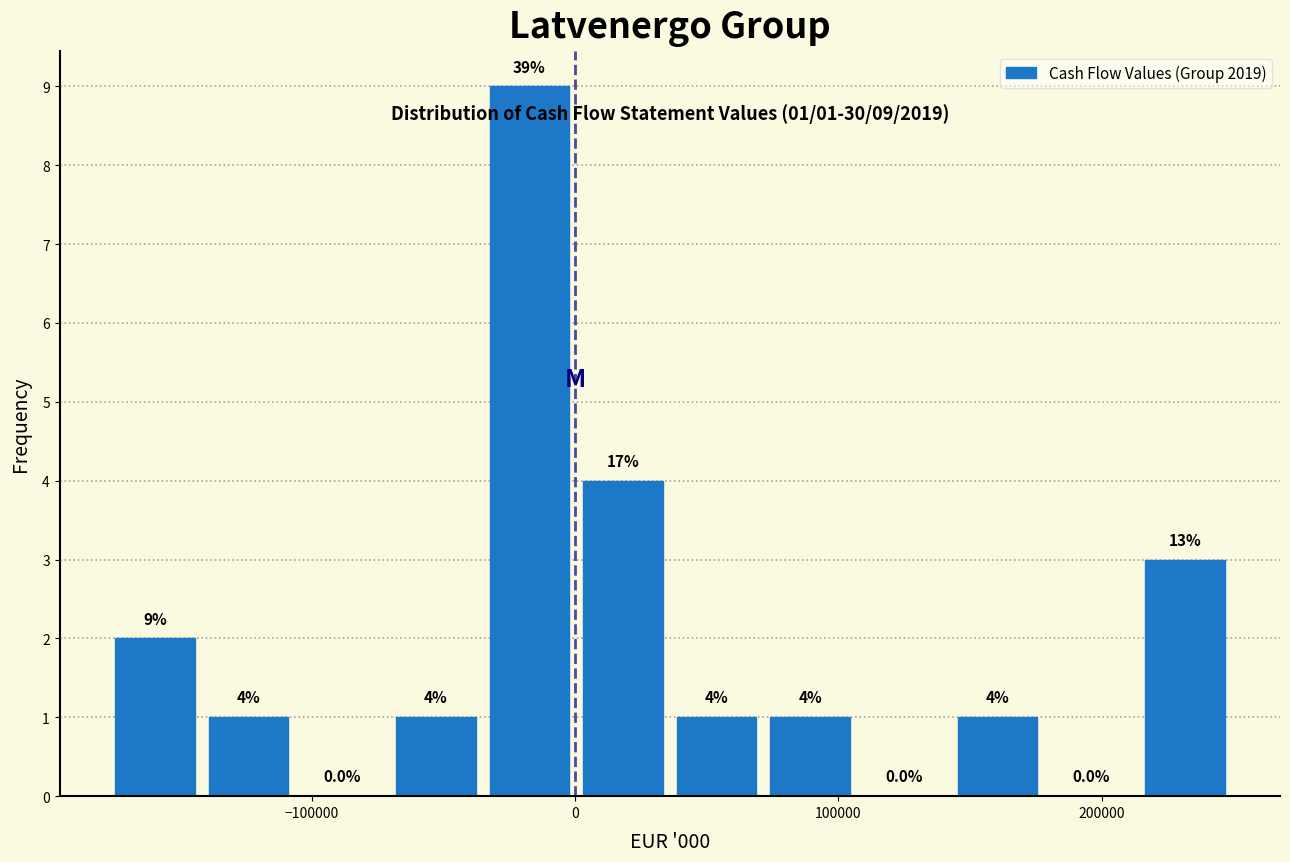

Around what value on the x-axis is the tallest bar? Give the approximate position of its centre, as read against the axis.

-20000